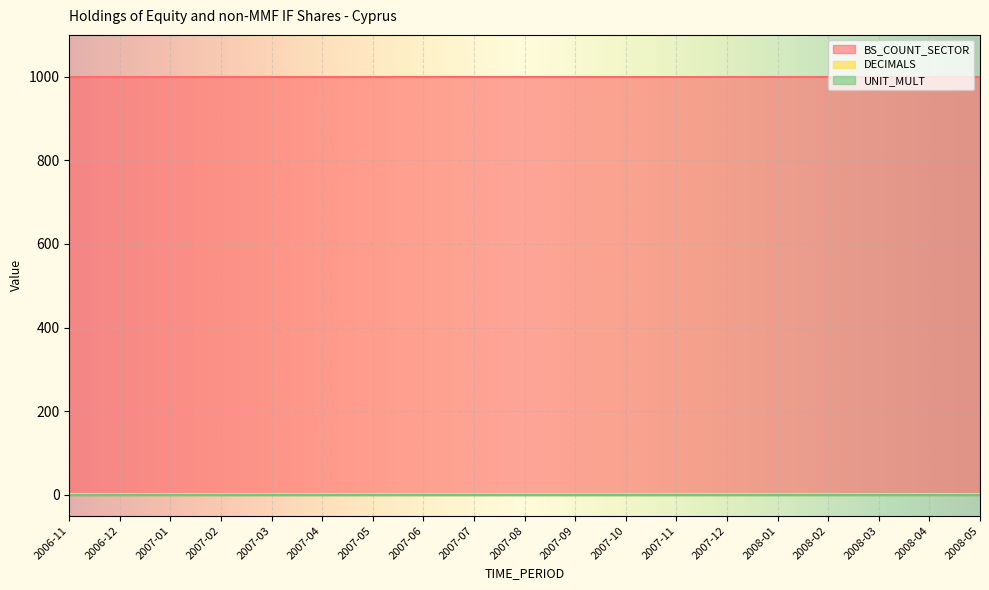

Is the value of DECIMALS at 2007-06 greater than the value of UNIT_MULT at 2008-03?

Yes